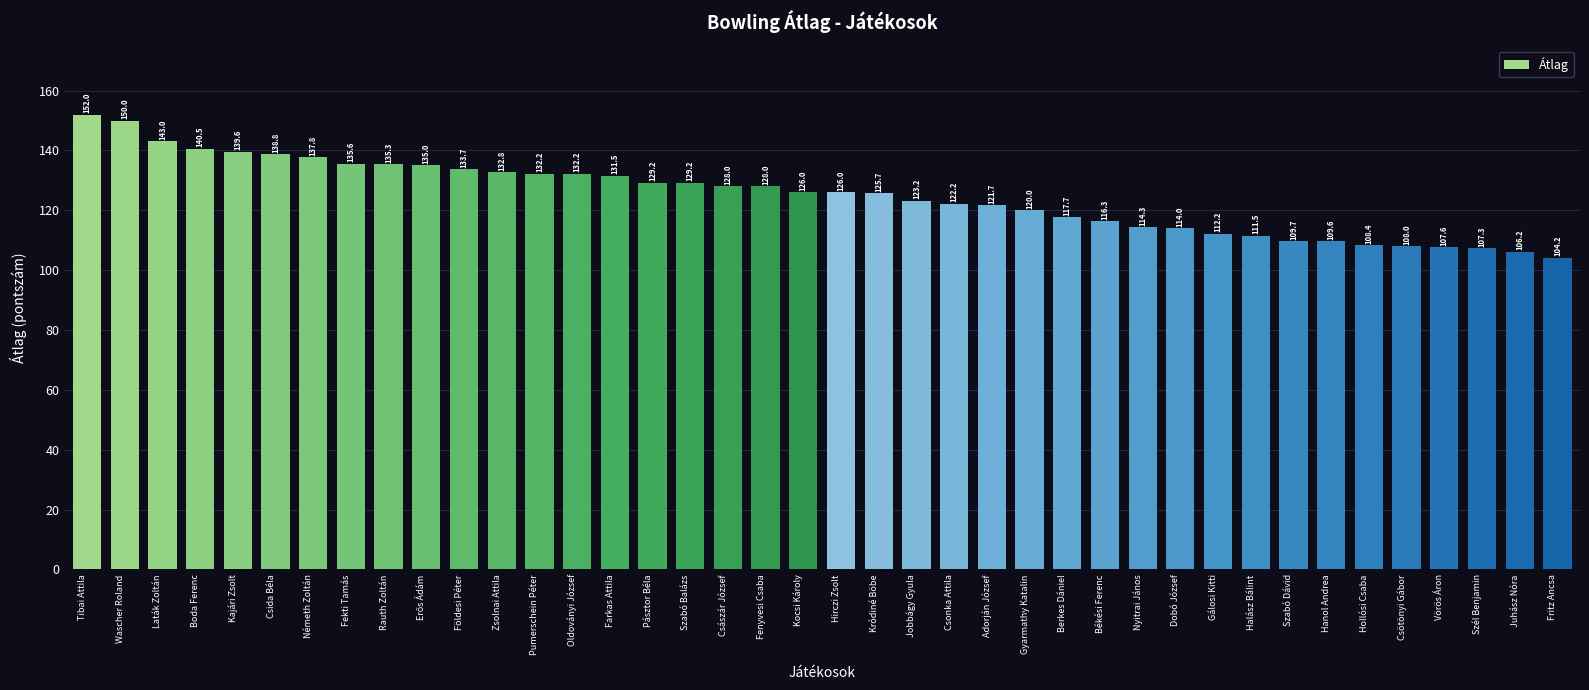

What position from the left is Hollósi Csaba?

35